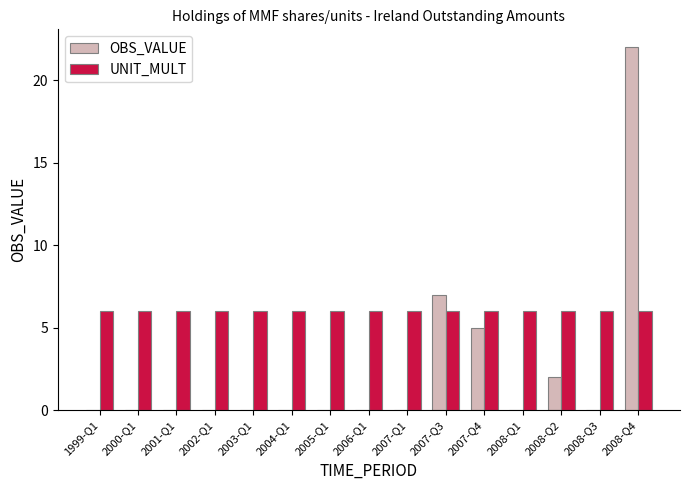

Between 2001-Q1 and 2007-Q4, which series saw the biggest shift?

OBS_VALUE